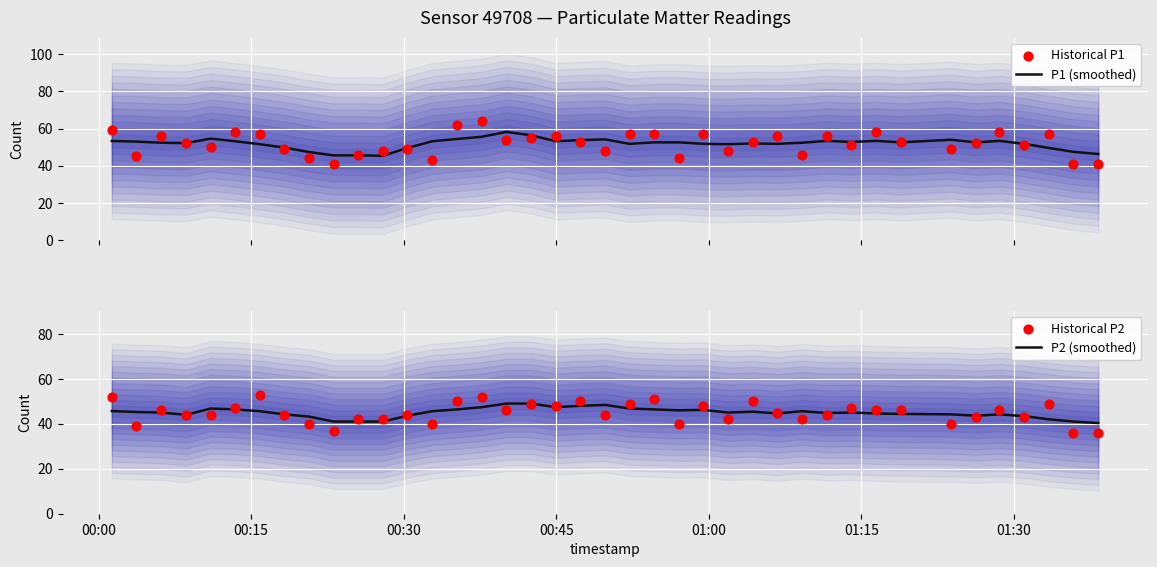

Which series has the largest total across all categories?

P1 (smoothed)